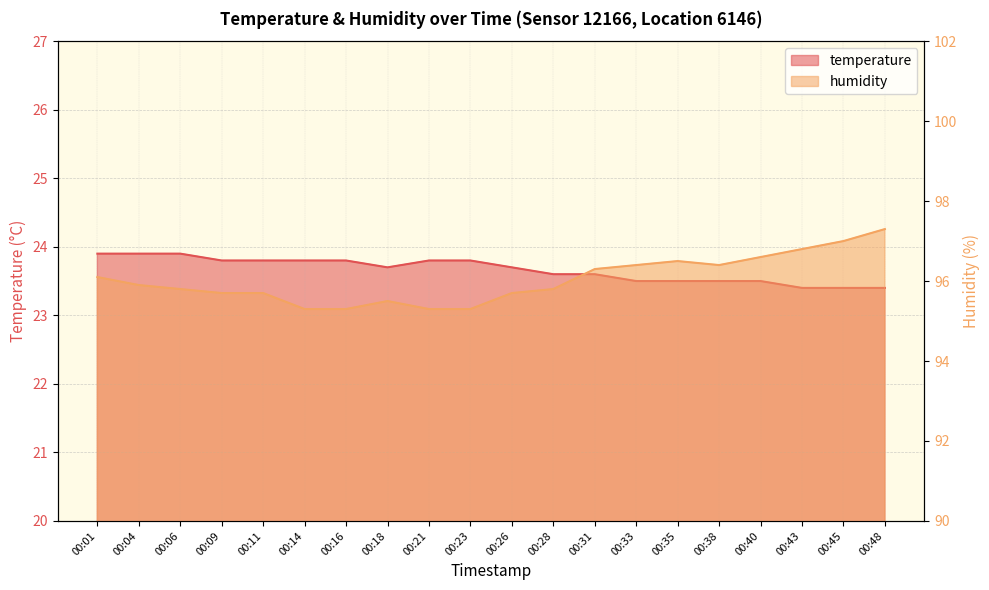

Which category has the highest value in the humidity series?

00:48